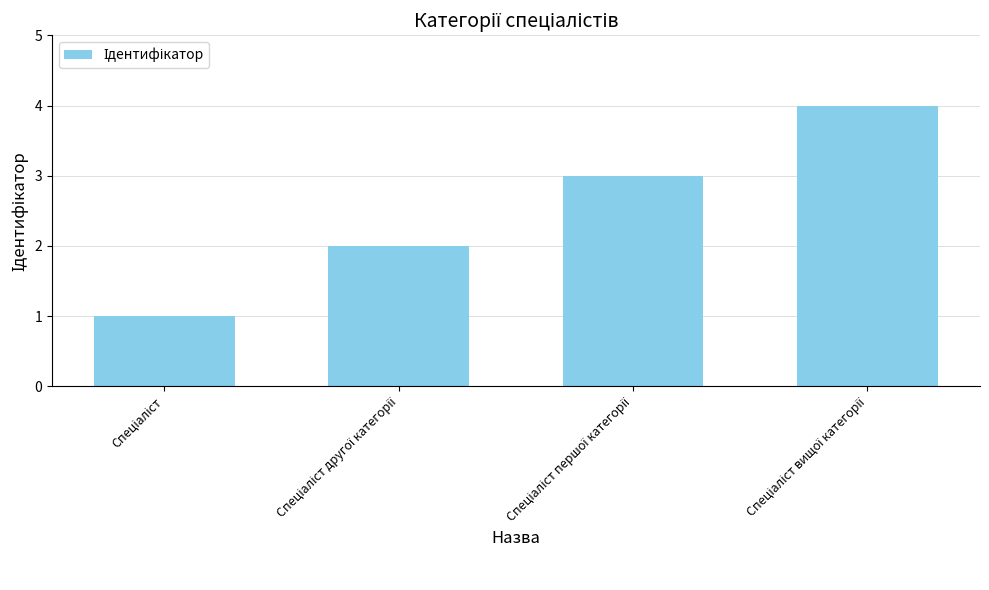

What is the greatest value displayed?

4